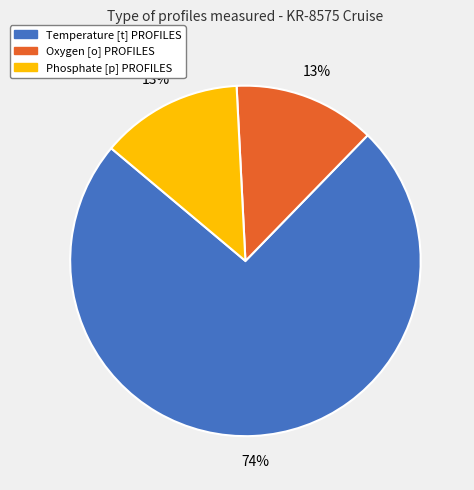

Which slice is the largest?

Temperature [t] PROFILES